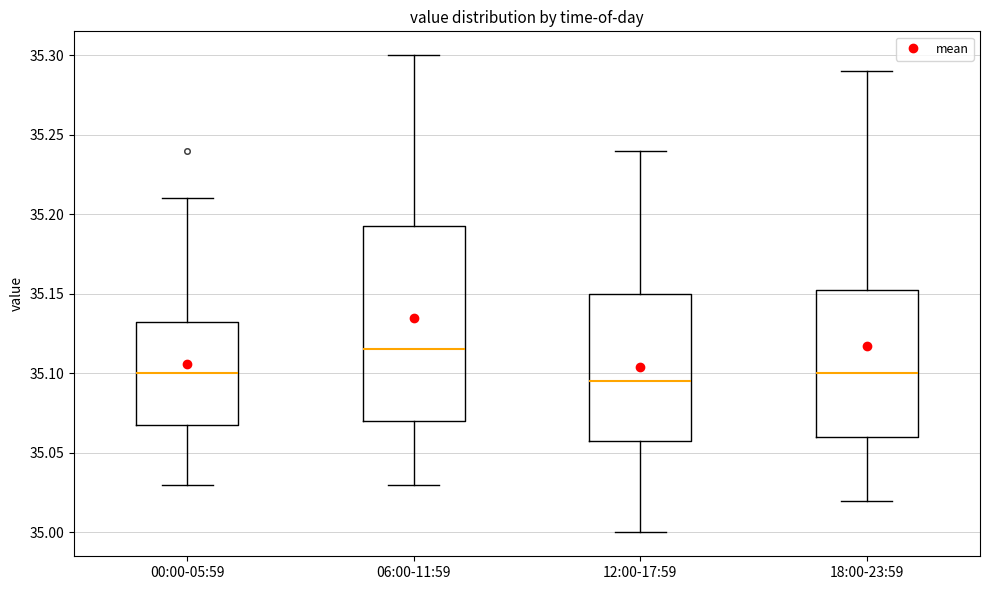

Reading left to right, read every box against the y-axis: the position of its median line, the range the box covers, and the ends of its whiskers. The values are not printed on the chart, so give them approximately, as read against the axis.

00:00-05:59: median 35.100, box 35.070 to 35.135, whiskers 35.030 to 35.210
06:00-11:59: median 35.115, box 35.070 to 35.195, whiskers 35.030 to 35.300
12:00-17:59: median 35.095, box 35.060 to 35.150, whiskers 35.000 to 35.240
18:00-23:59: median 35.100, box 35.060 to 35.155, whiskers 35.020 to 35.290